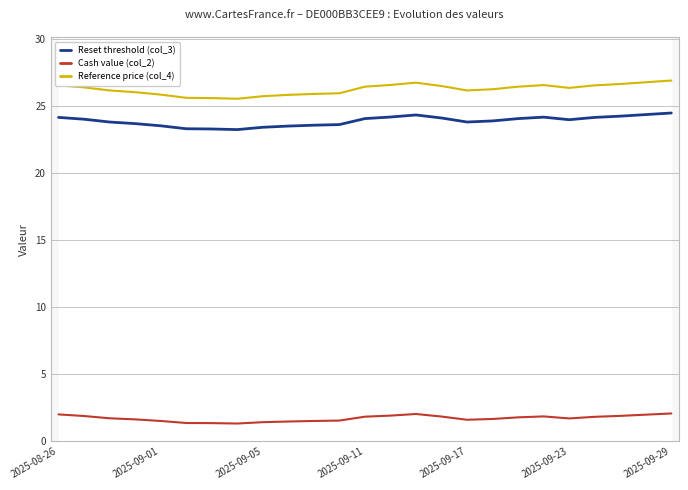

What is the average value of the Reset threshold (col_3) series?

23.9